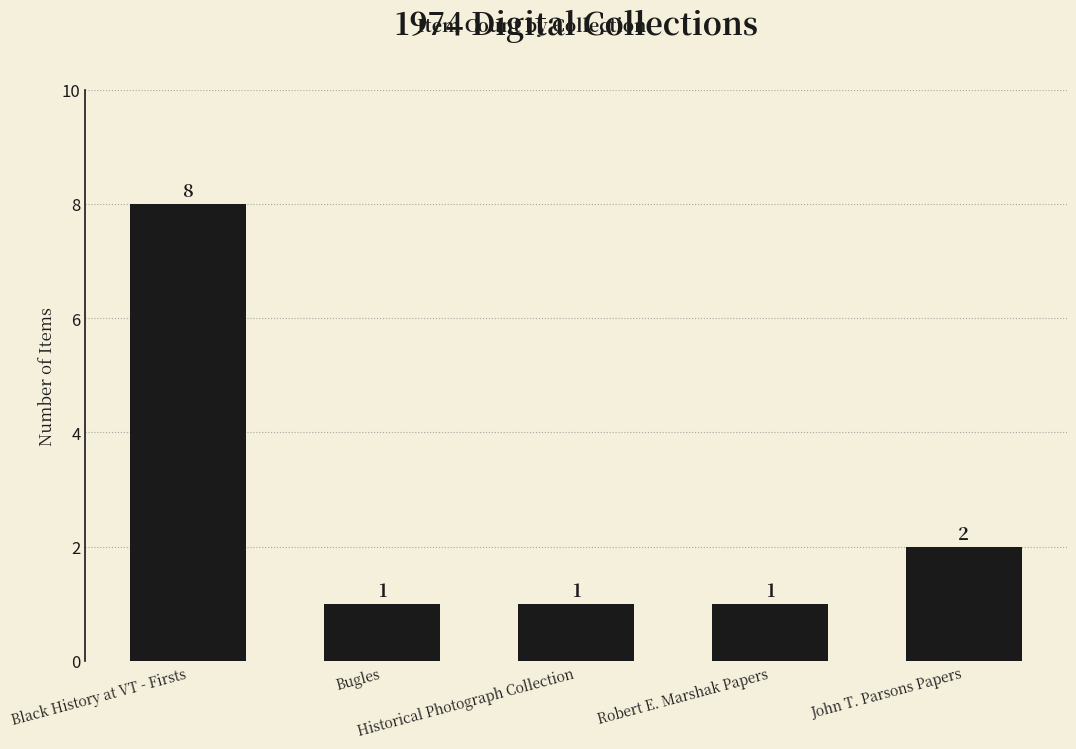

What is the sum of all values?

13